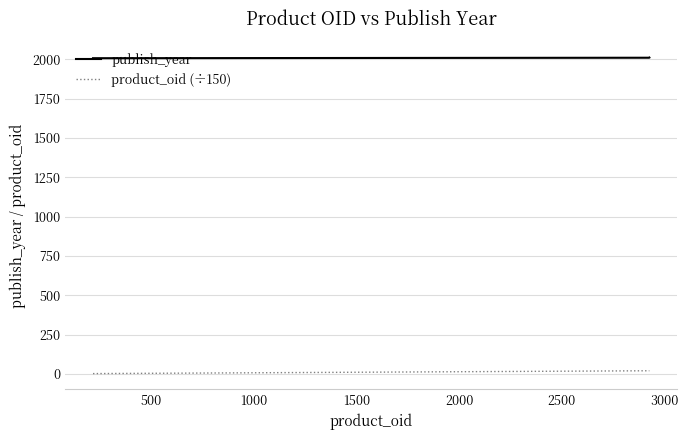

At how many categories does at least one series exceed 949?

5